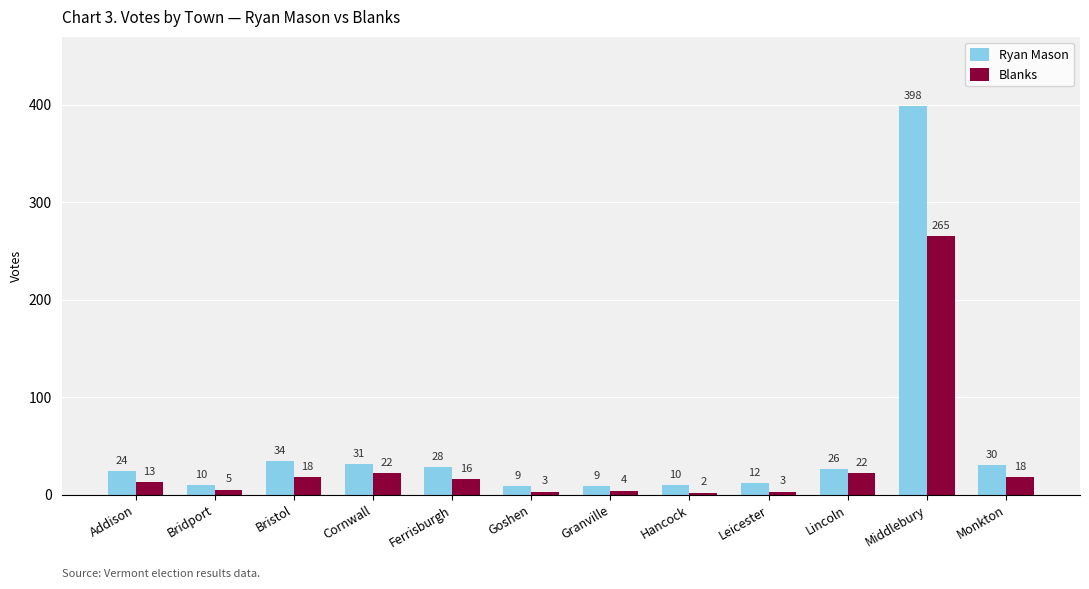

Rank the series by their maximum value, from highest to lowest.

Ryan Mason, Blanks